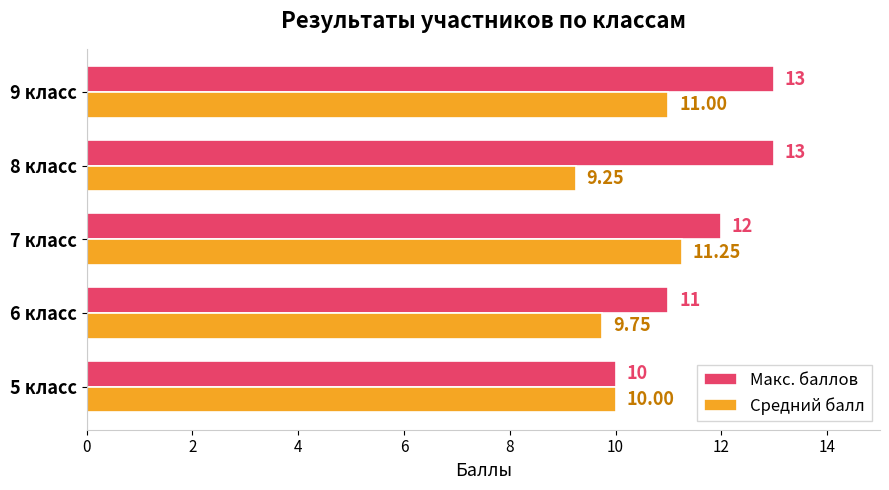

Between 6 класс and 8 класс, which series saw the biggest shift?

Макс. баллов